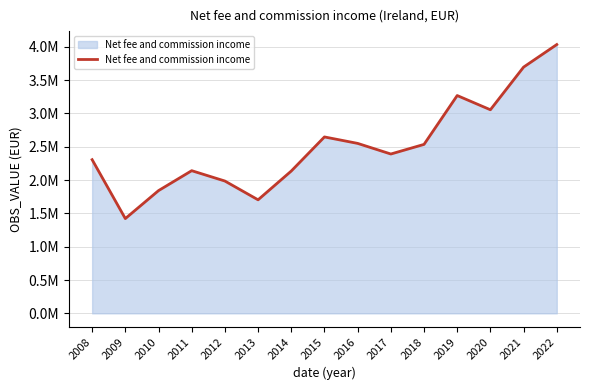

Reading left to right, what are all the values shown in this chart?

2305229.0	1421727.0	1841075.0	2140074.0	1984876.0	1703126.0	2134916.3	2646294.9	2549499.6	2390158.9	2534421.9	3267248.1	3053915.7	3693660.3	4032070.2